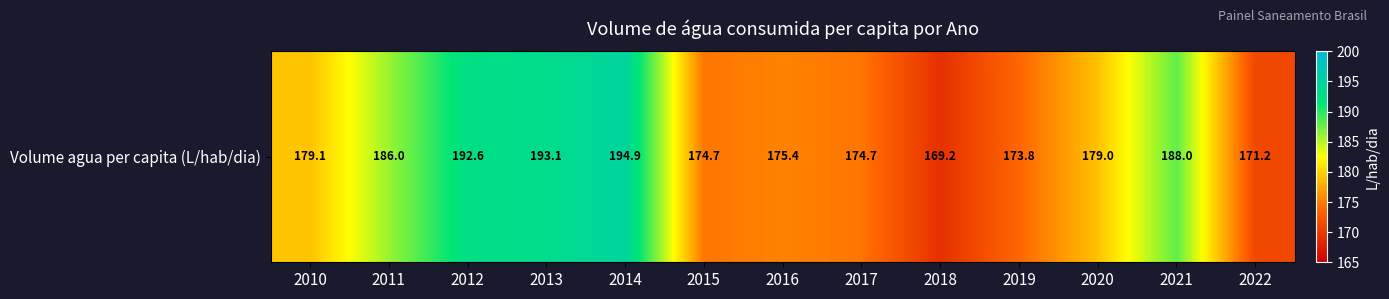

The value at 2020 is 179.0. True or false?

True